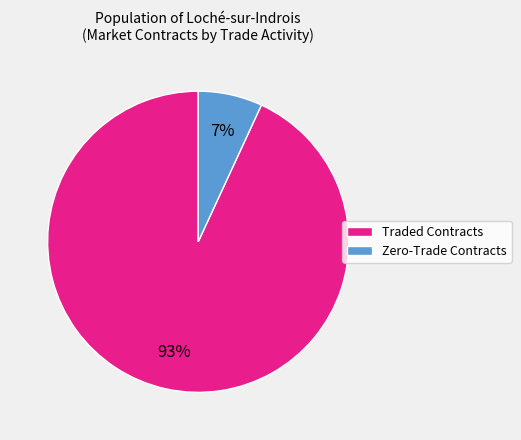

To the nearest percent, what is the average slice percentage?

50%